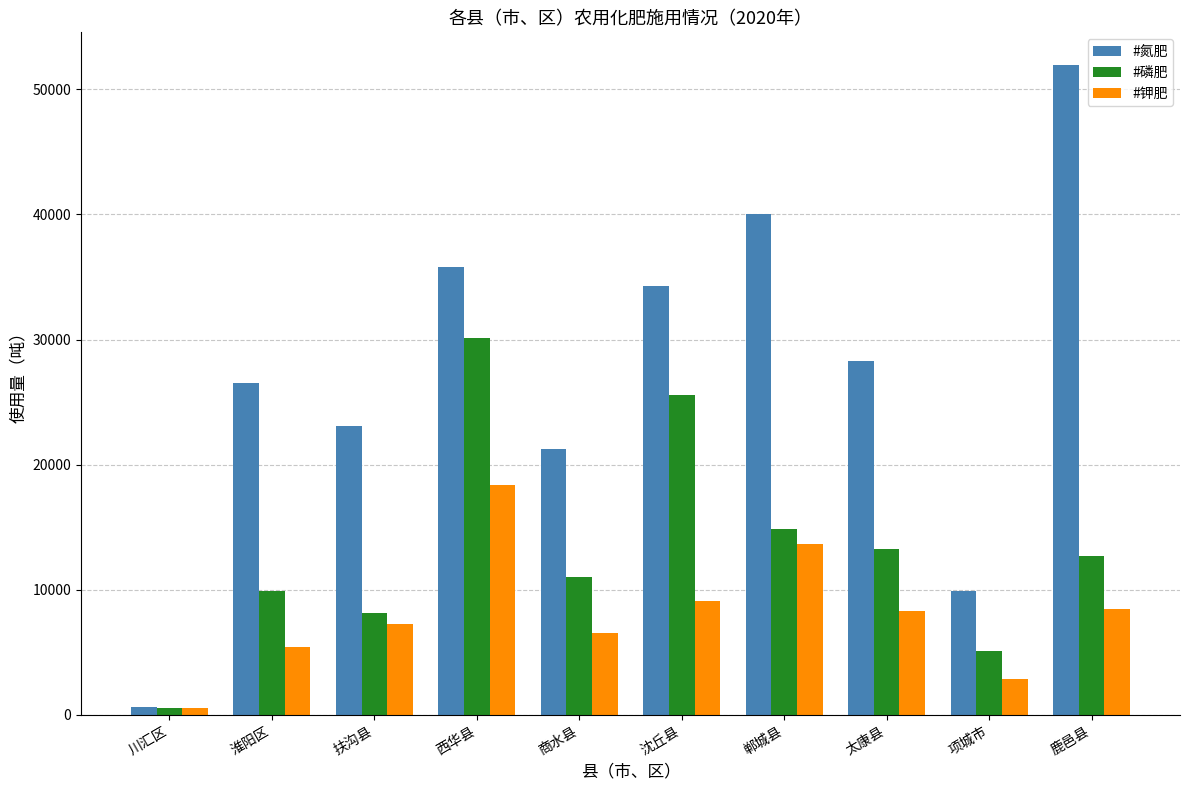

What is the maximum value shown in the chart?

51962.0